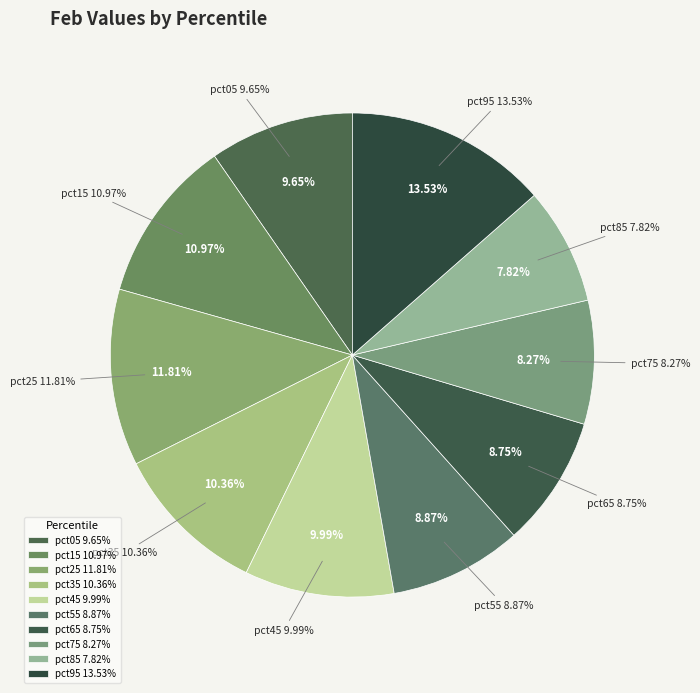

Rank the categories by value from highest to lowest.

pct95, pct25, pct15, pct35, pct45, pct05, pct55, pct65, pct75, pct85